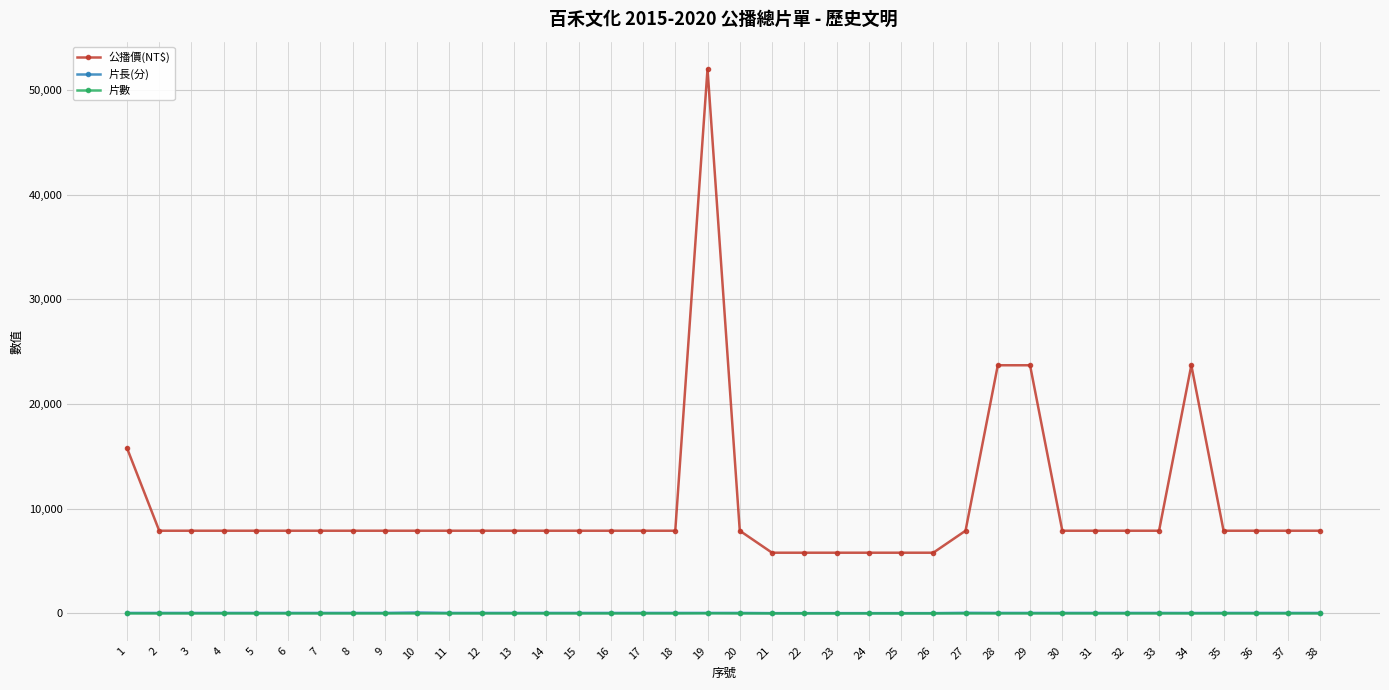

Which series has the largest range (max minus min)?

公播價(NT$)